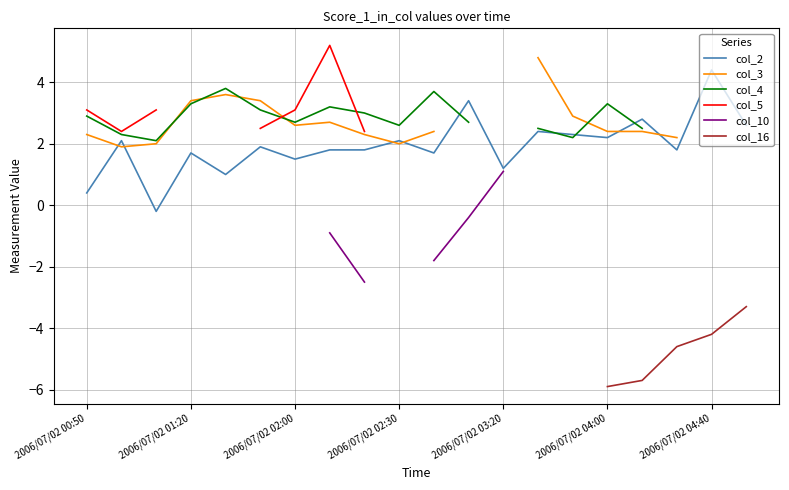

True or false: col_2 has a value of 1.2 at 2006/07/02 04:00.

False